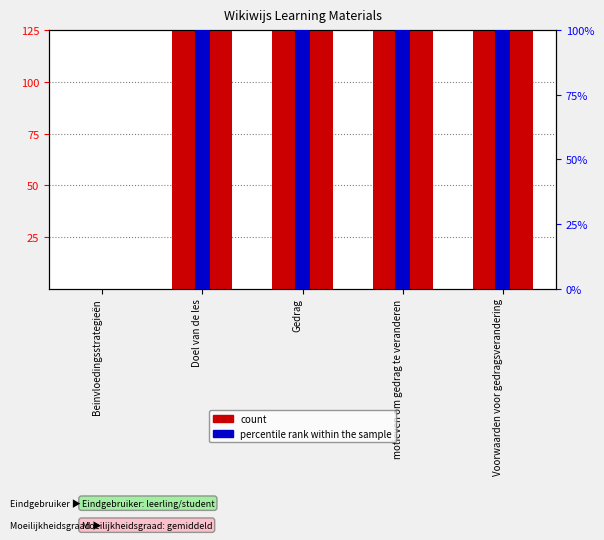

What is the sum of the percentile rank within the sample values at Voorwaarden voor gedragsverandering and Gedrag?

200.0